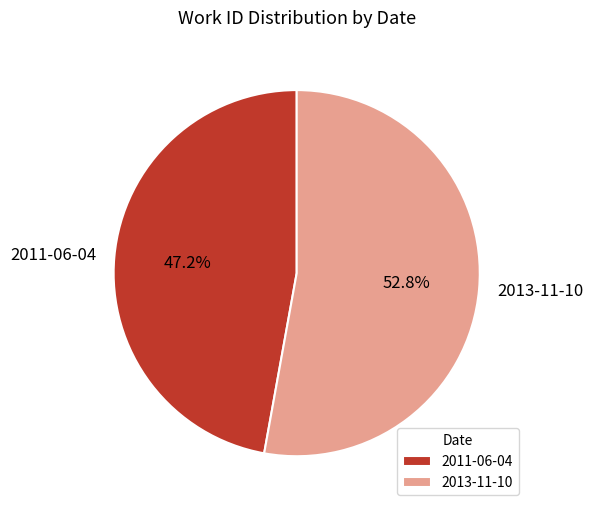

Is there a majority slice in this chart?

Yes